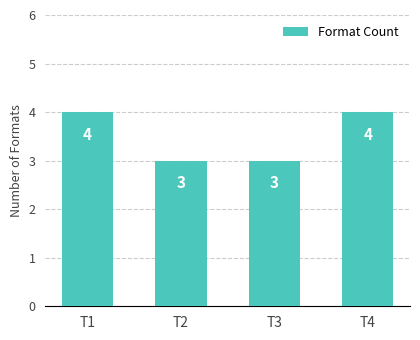

Reading left to right, extract all data points from this chart.

T1=4	T2=3	T3=3	T4=4